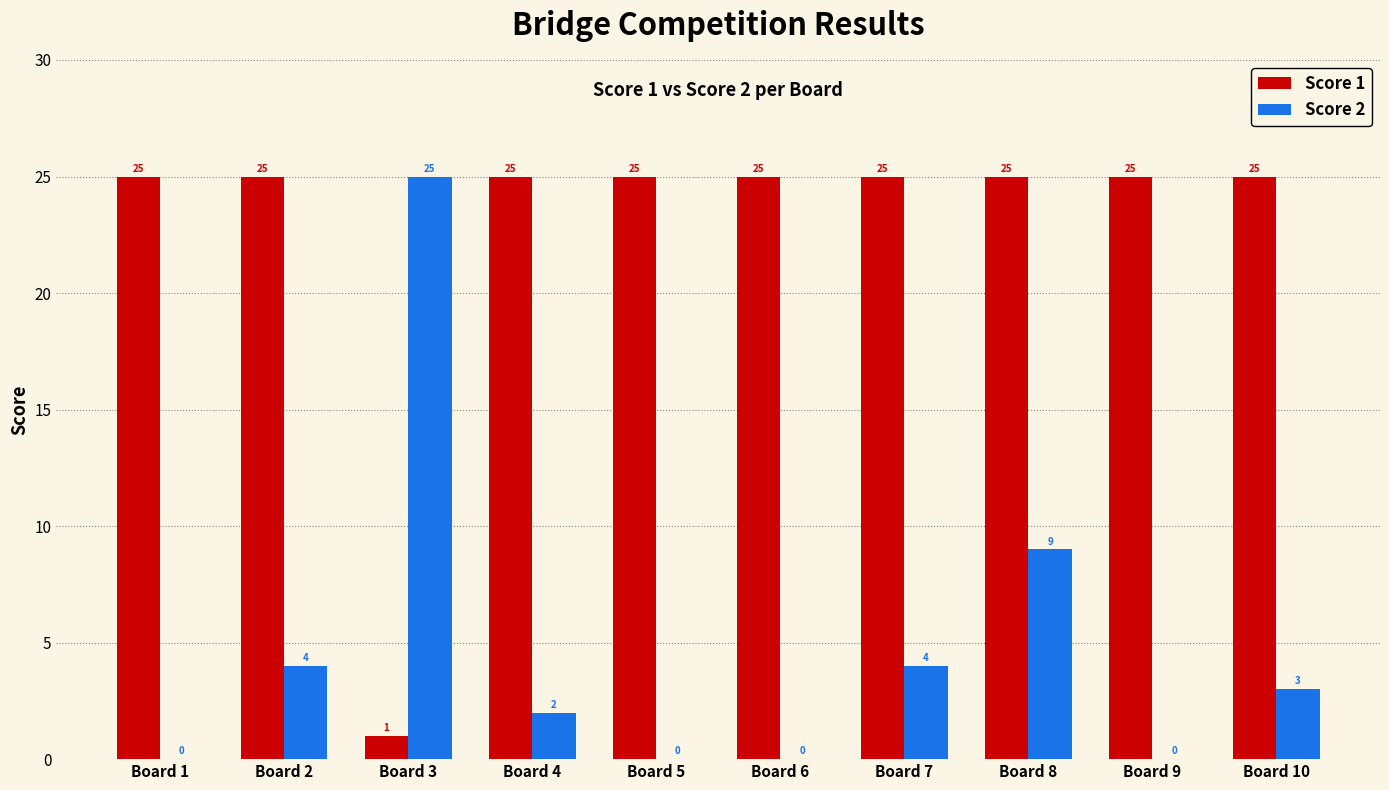

The Score 1 series shows 33 at Board 9. True or false?

False